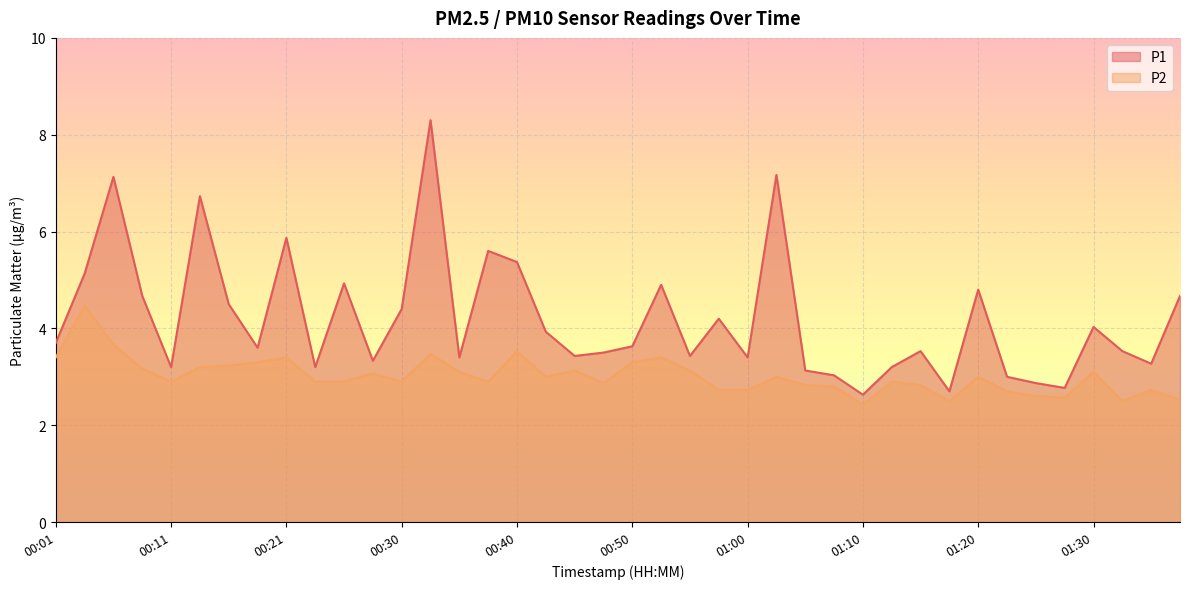

Rank the series at 00:08 from lowest to highest value.

P2, P1